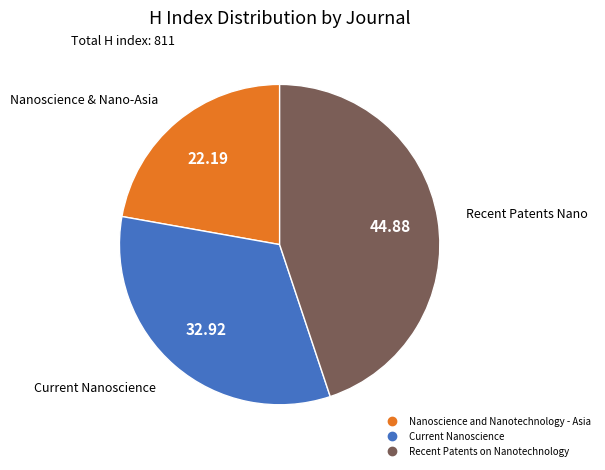

Does any single category account for the majority?

No